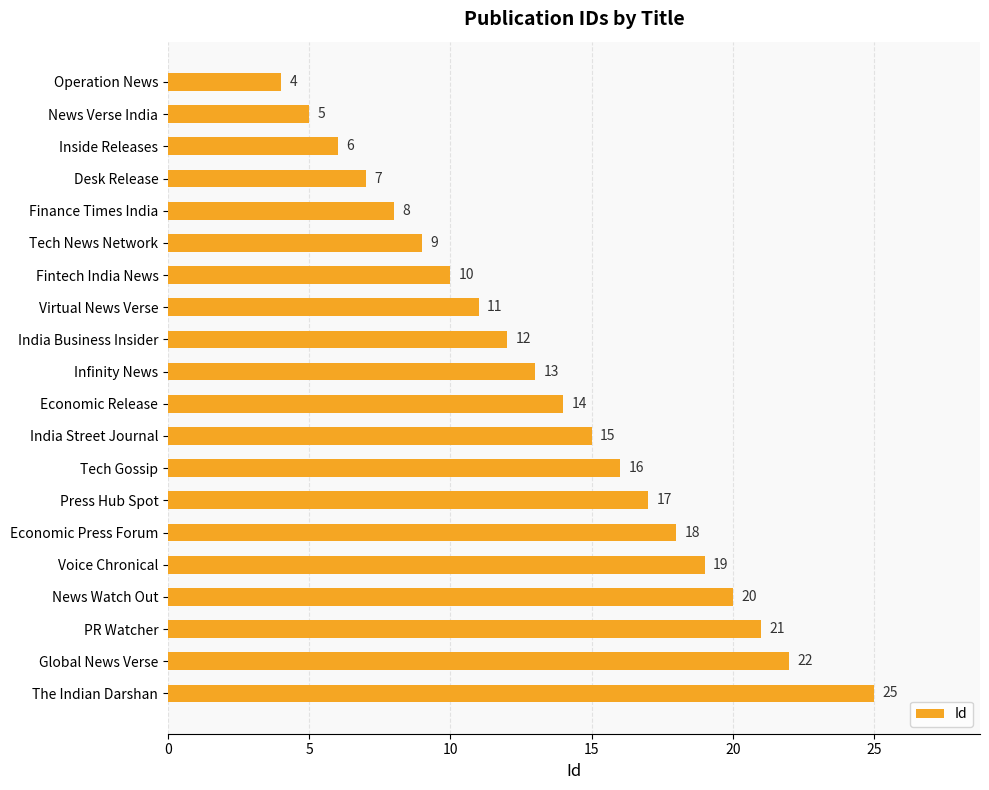

Rank the categories by value from lowest to highest.

Operation News, News Verse India, Inside Releases, Desk Release, Finance Times India, Tech News Network, Fintech India News, Virtual News Verse, India Business Insider, Infinity News, Economic Release, India Street Journal, Tech Gossip, Press Hub Spot, Economic Press Forum, Voice Chronical, News Watch Out, PR Watcher, Global News Verse, The Indian Darshan